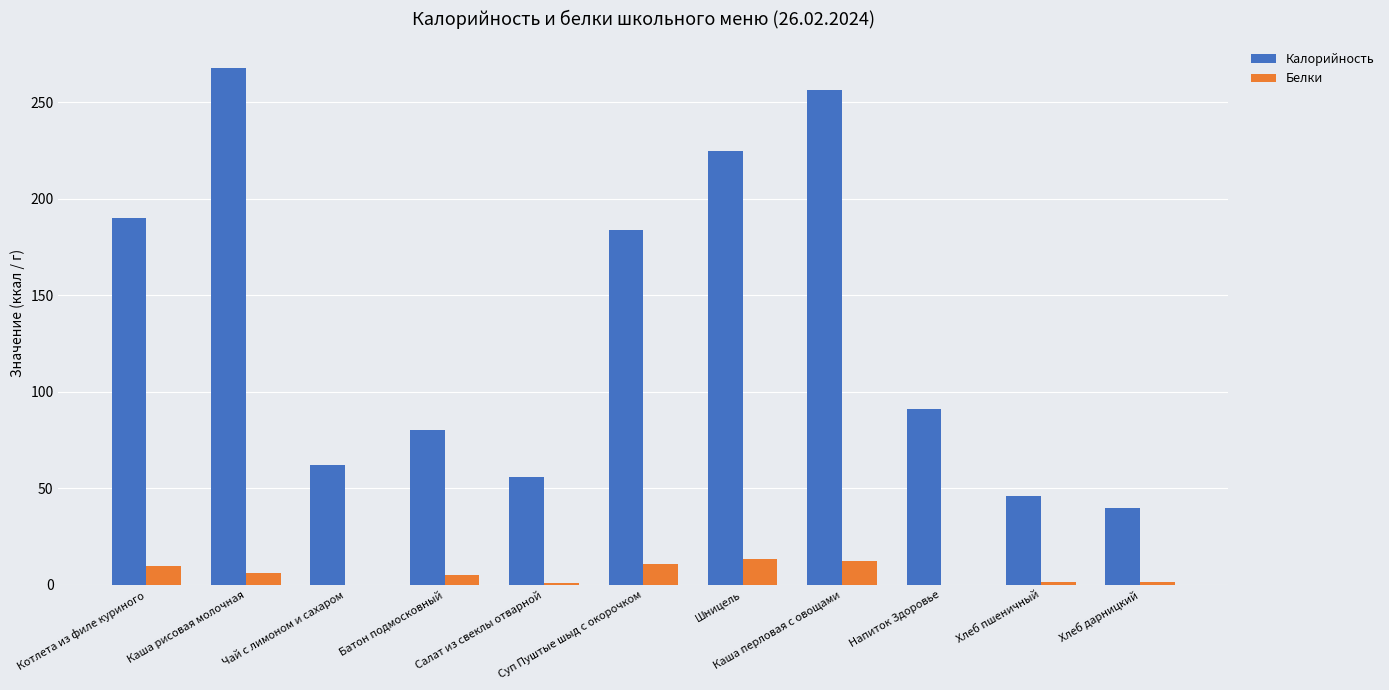

True or false: Белки has a value of 0.1 at Чай с лимоном и сахаром.

True